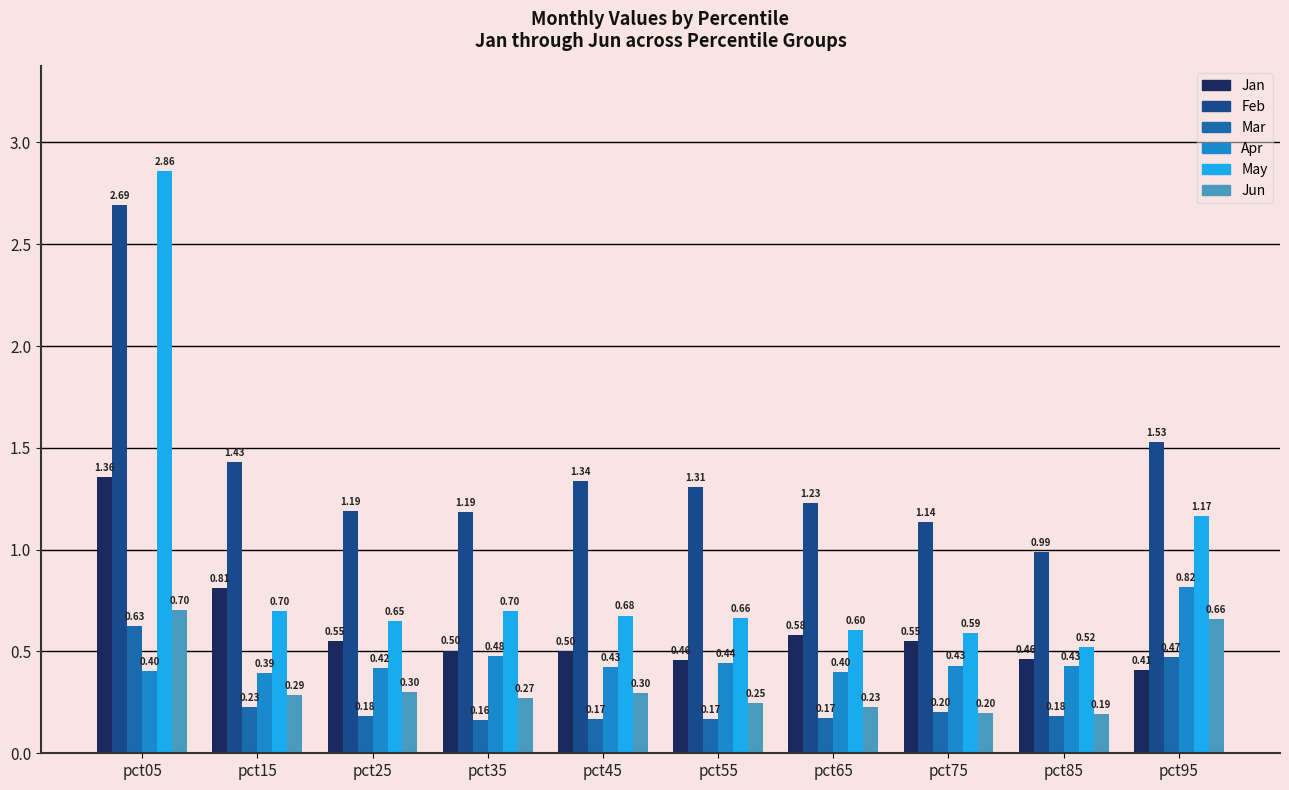

How many data points does each series have?

10